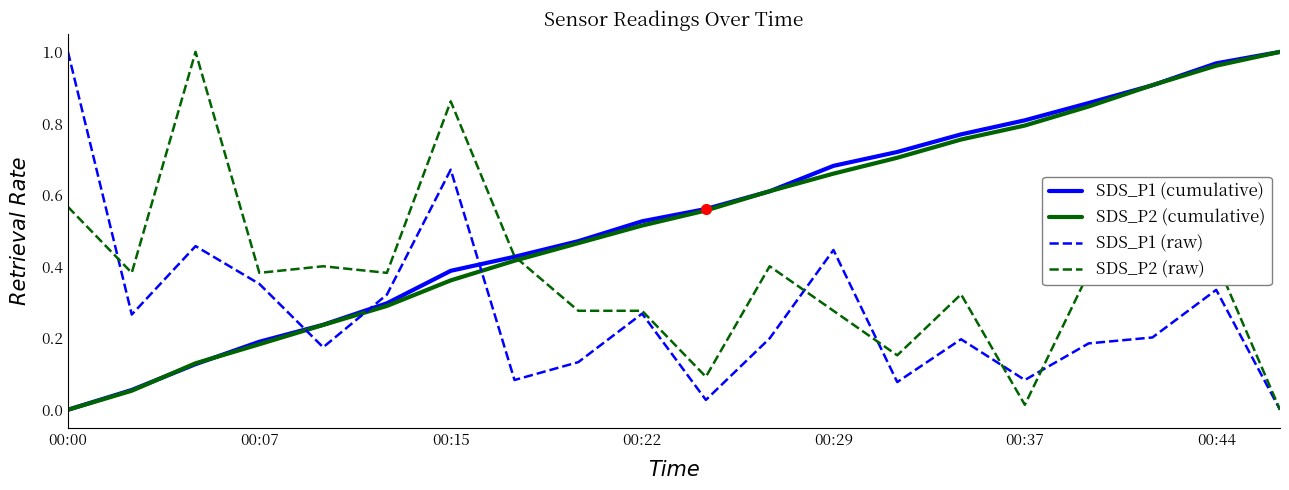

How many intersections are there between SDS_P2 (raw) and SDS_P2 (cumulative)?

1